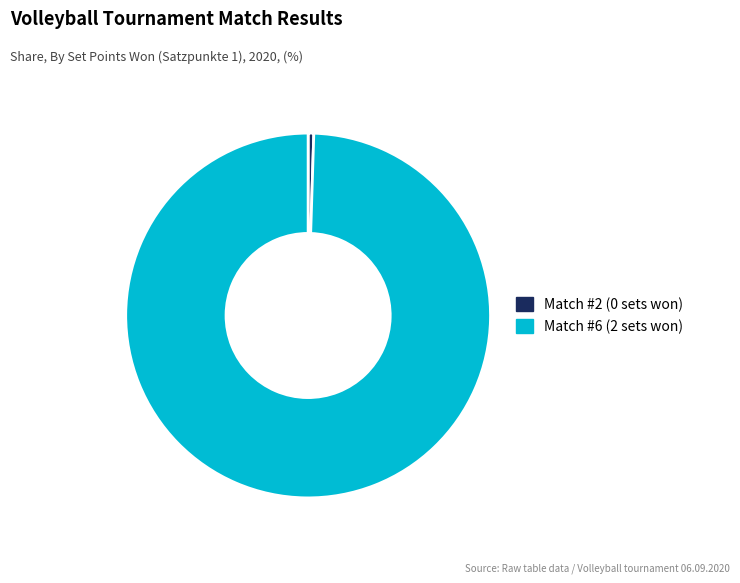

Rank the categories by value from highest to lowest.

Match #6 (2 sets won), Match #2 (0 sets won)